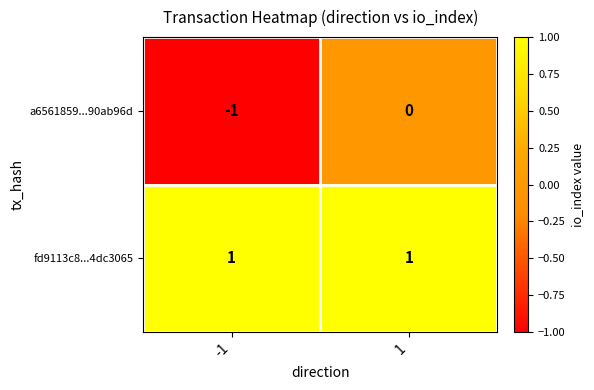

At how many categories does at least one series exceed 0?

2